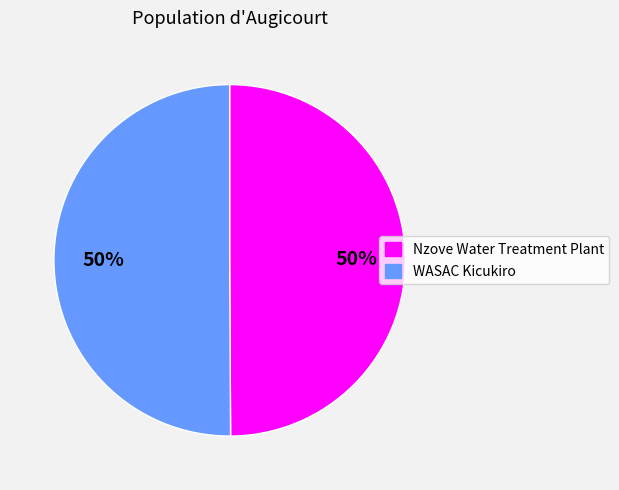

How many slices are in this pie chart?

2